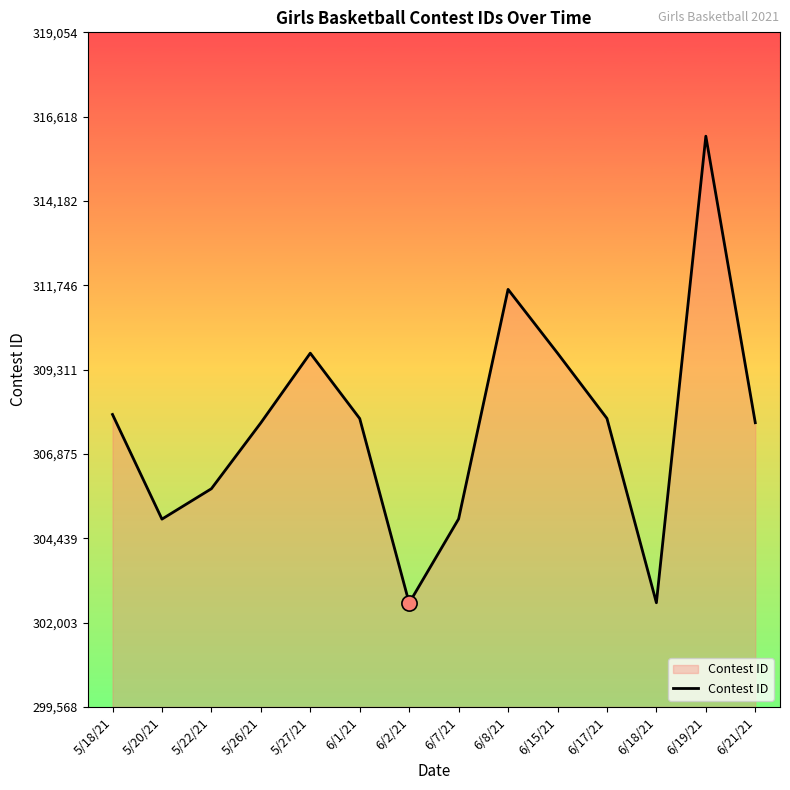

What is the change in value from 6/2/21 to 6/19/21?

+13486